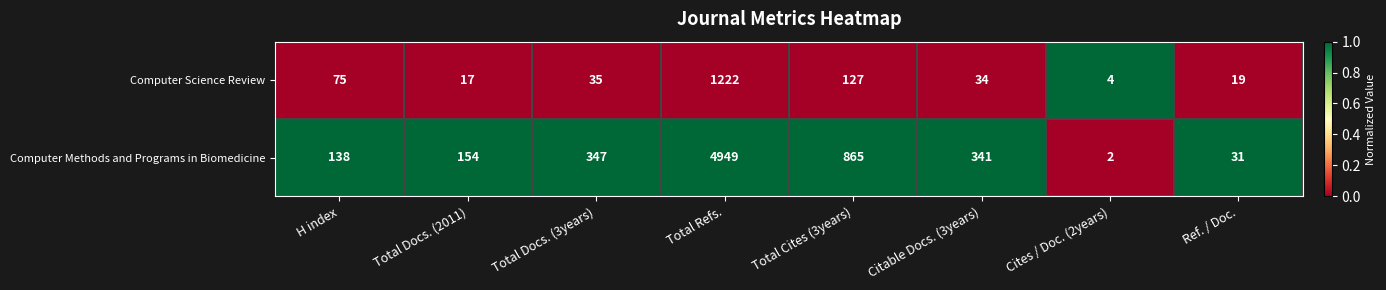

What is the total value across all series at Total Docs. (3years)?

382